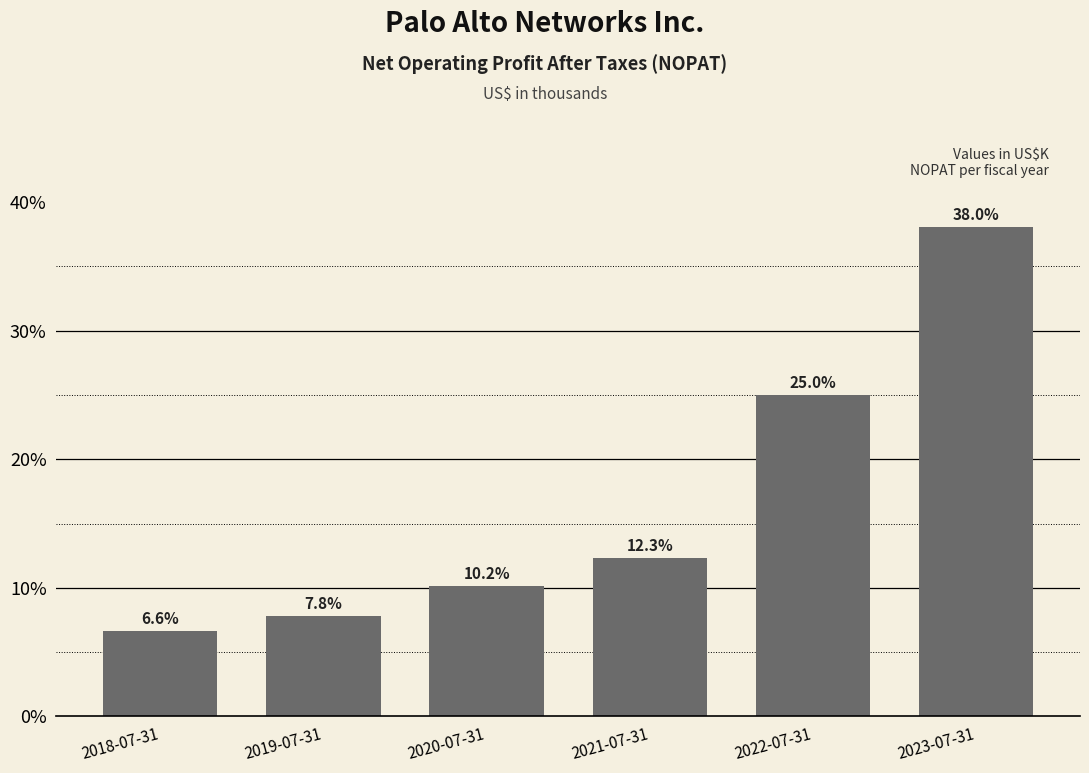

Reading left to right, list all the values displayed in this chart.

6.6	7.8	10.2	12.3	25.0	38.0